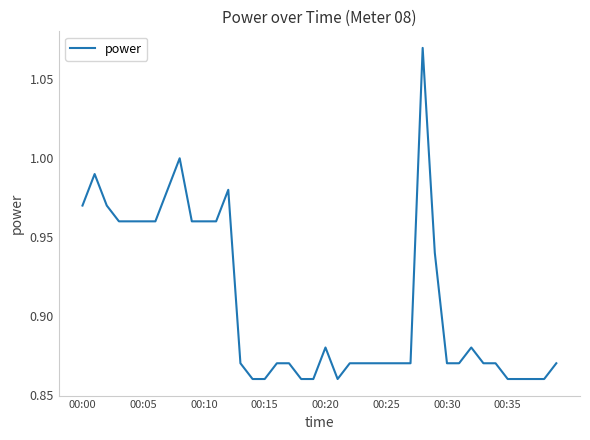

How many lines are shown in the chart?

1